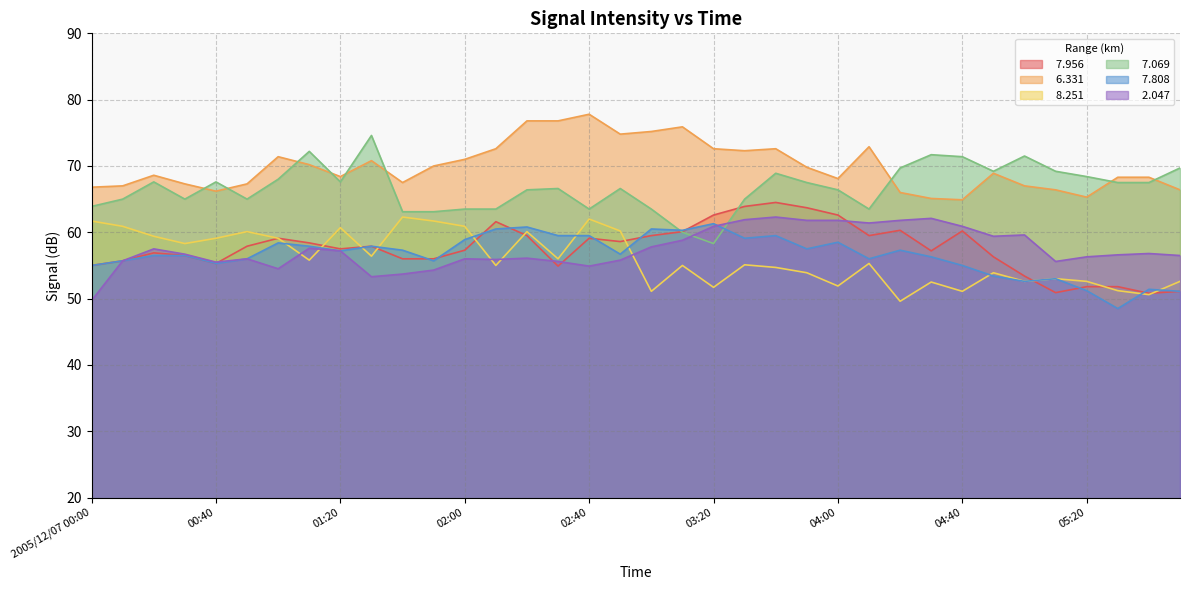

At 01:50, list the series in order from largest to smallest.

  6.331,   7.069,   8.251,   7.956,   7.808,   2.047